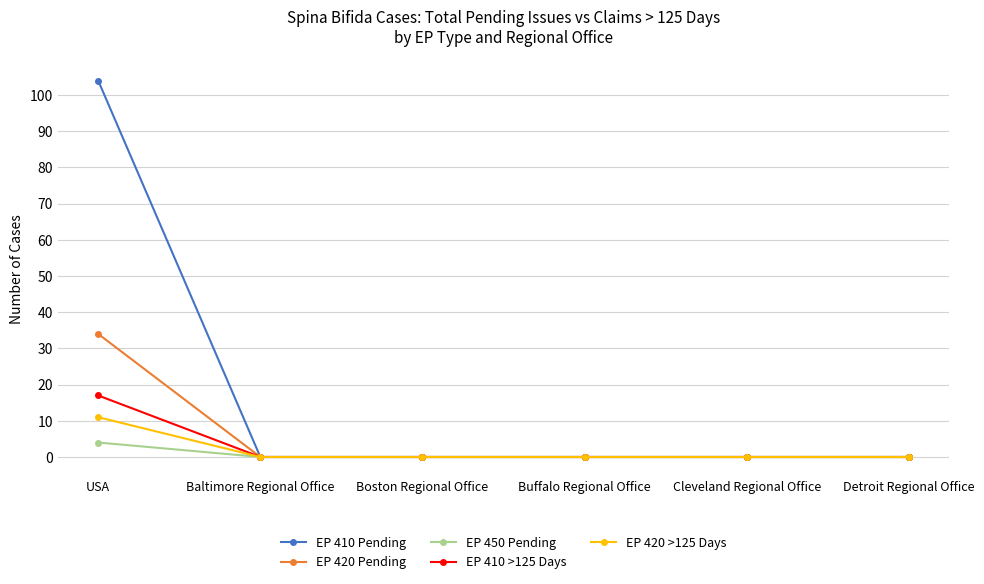

Between USA and Boston Regional Office, which series saw the biggest shift?

EP 410 Pending